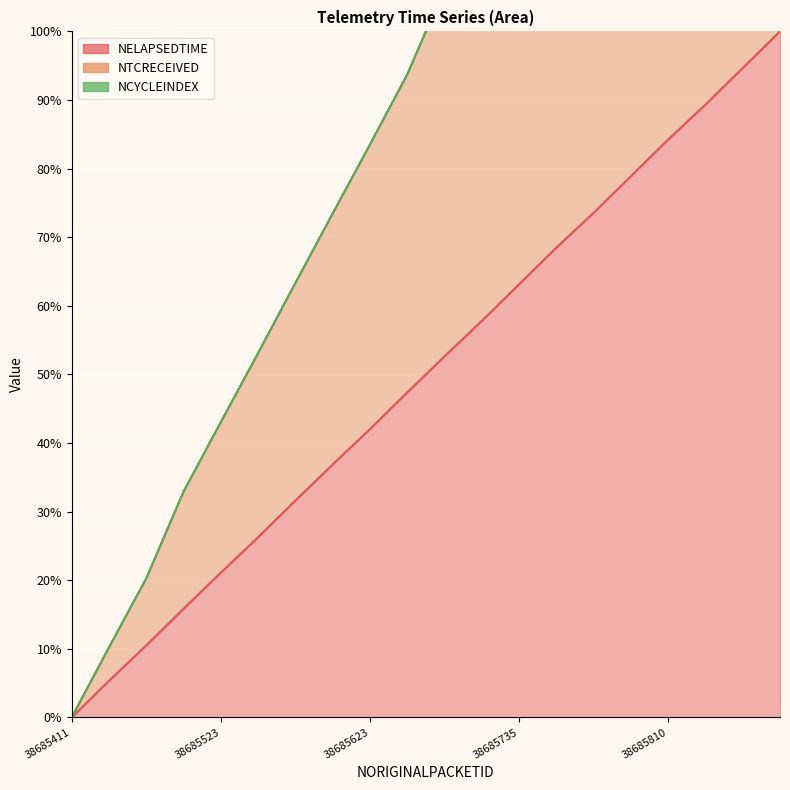

True or false: NTCRECEIVED and NELAPSEDTIME cross at least once.

False